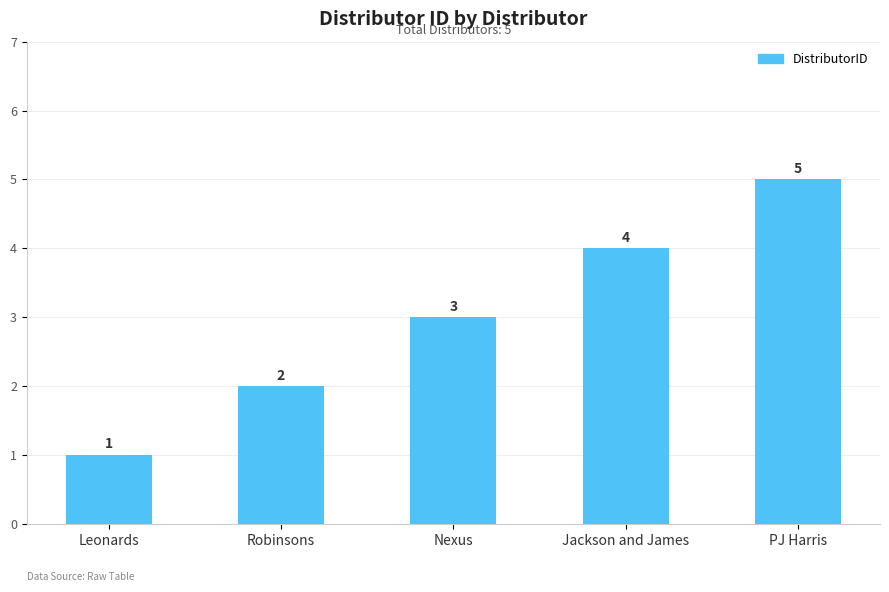

Rank the categories by value from lowest to highest.

Leonards, Robinsons, Nexus, Jackson and James, PJ Harris